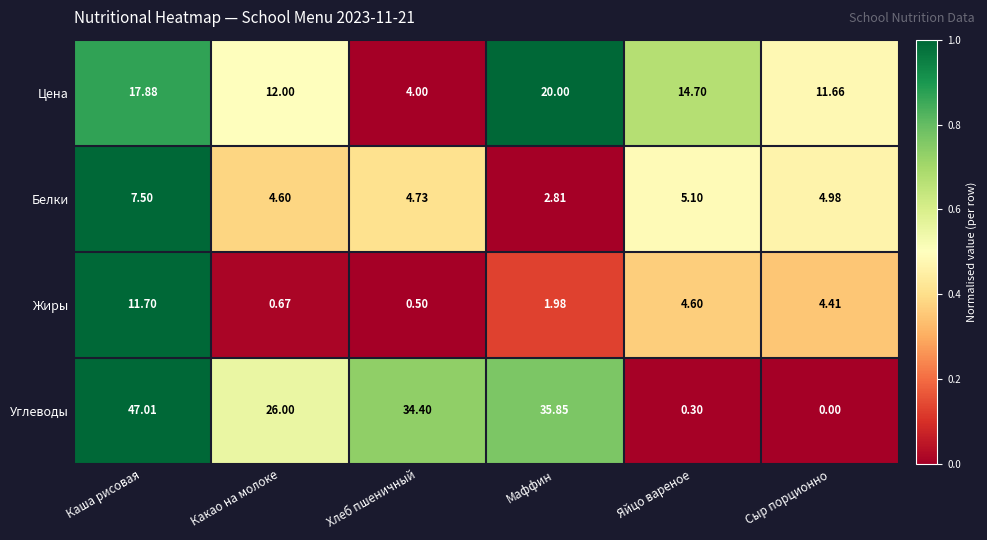

Between Каша рисовая and Сыр порционно, which series saw the biggest shift?

Углеводы